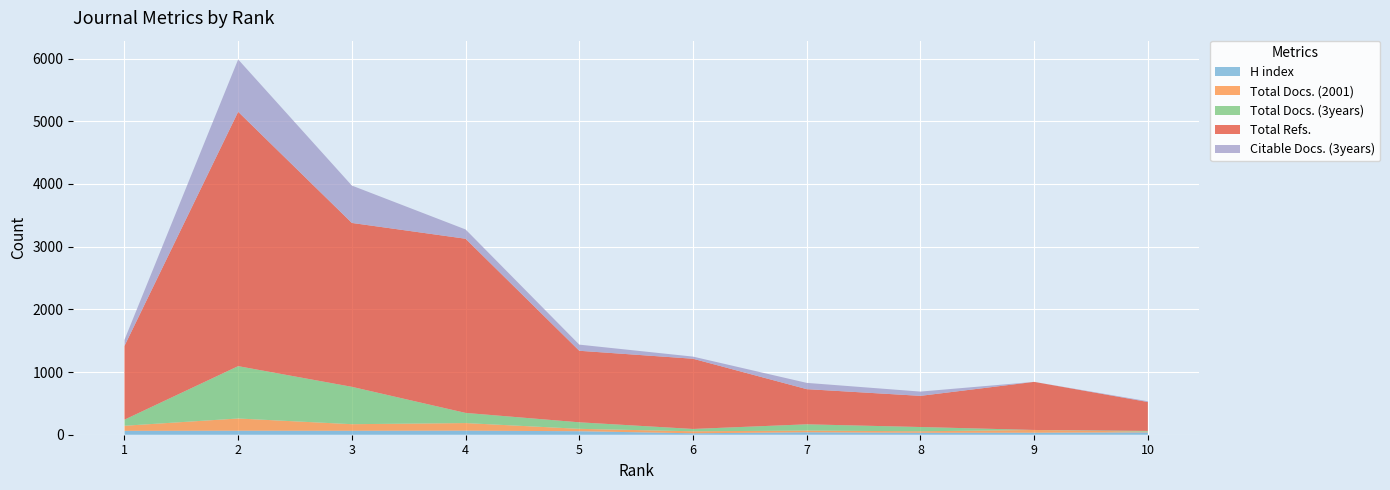

Reading left to right, list all the values displayed in this chart.

H index: 1=62	2=64	3=63	4=65	5=56	6=23	7=39	8=31	9=32	10=38
Total Docs. (2001): 1=81	2=195	3=105	4=121	5=38	6=32	7=27	8=24	9=44	10=11
Total Docs. (3years): 1=97	2=835	3=596	4=162	5=104	6=37	7=100	8=68	9=0	10=12
Total Refs.: 1=1176	2=4057	3=2614	4=2778	5=1141	6=1120	7=561	8=497	9=767	10=461
Citable Docs. (3years): 1=97	2=835	3=596	4=148	5=98	6=34	7=100	8=68	9=0	10=12